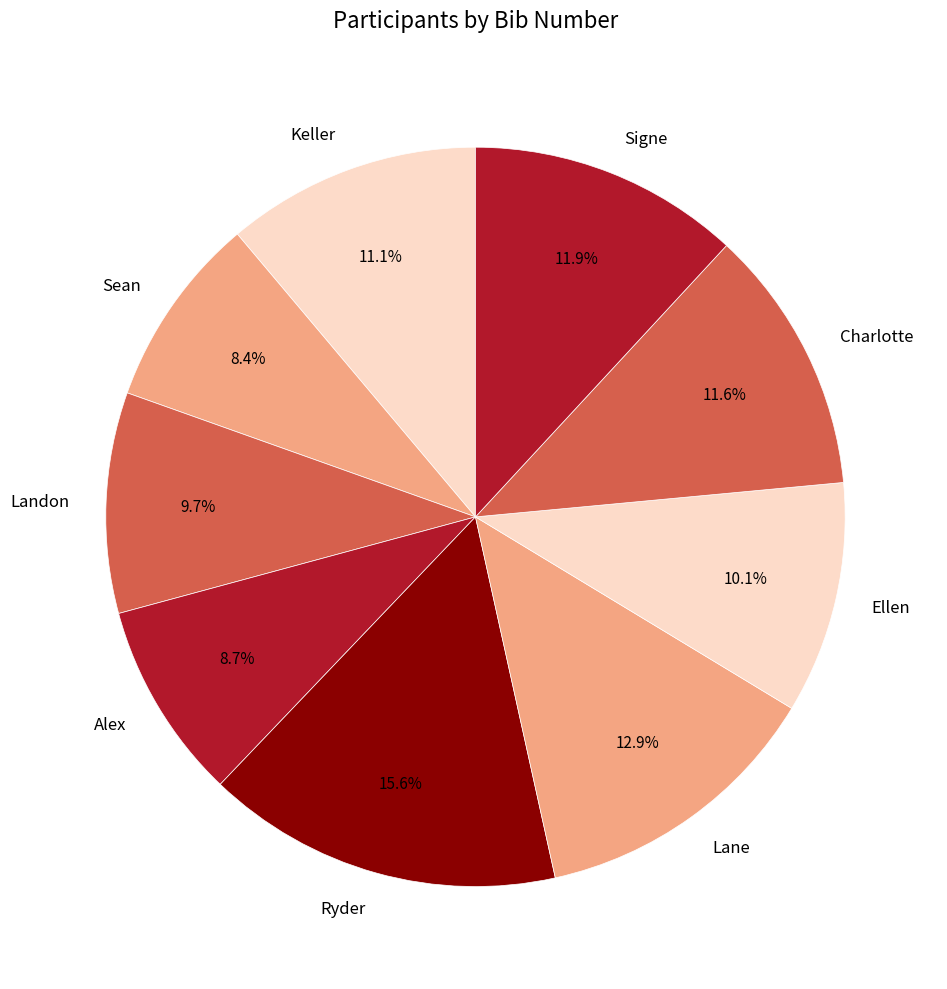

Does Keller account for over 50% of the chart?

No